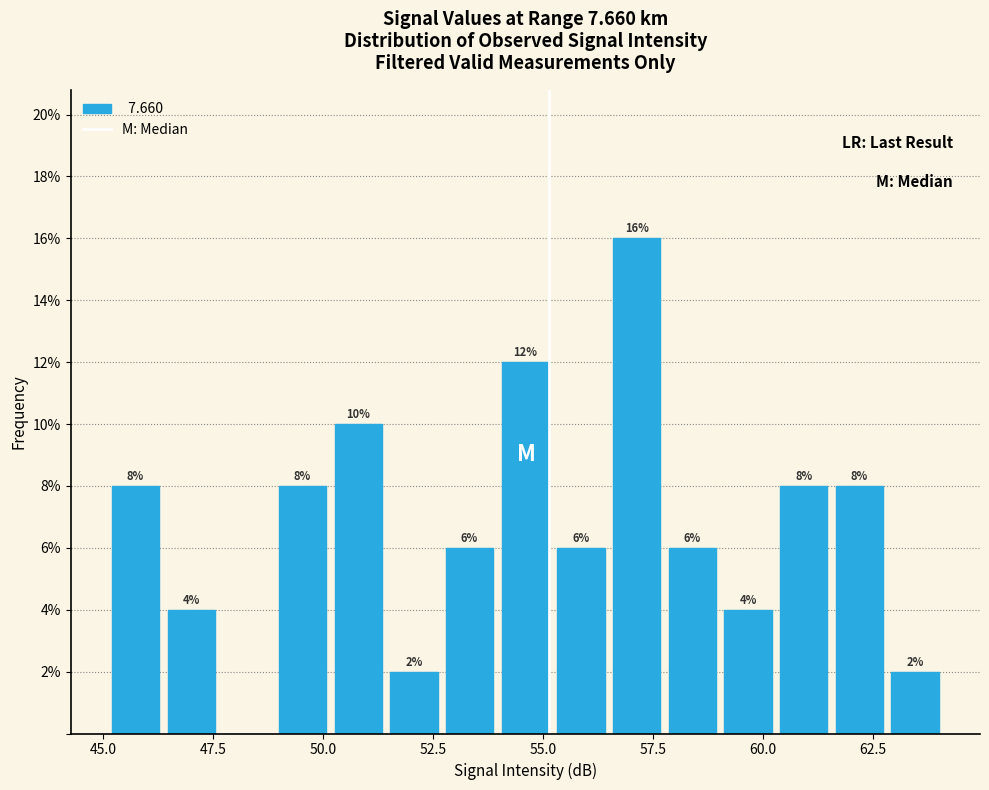

Around what value on the x-axis is the tallest bar? Give the approximate position of its centre, as read against the axis.

57.0